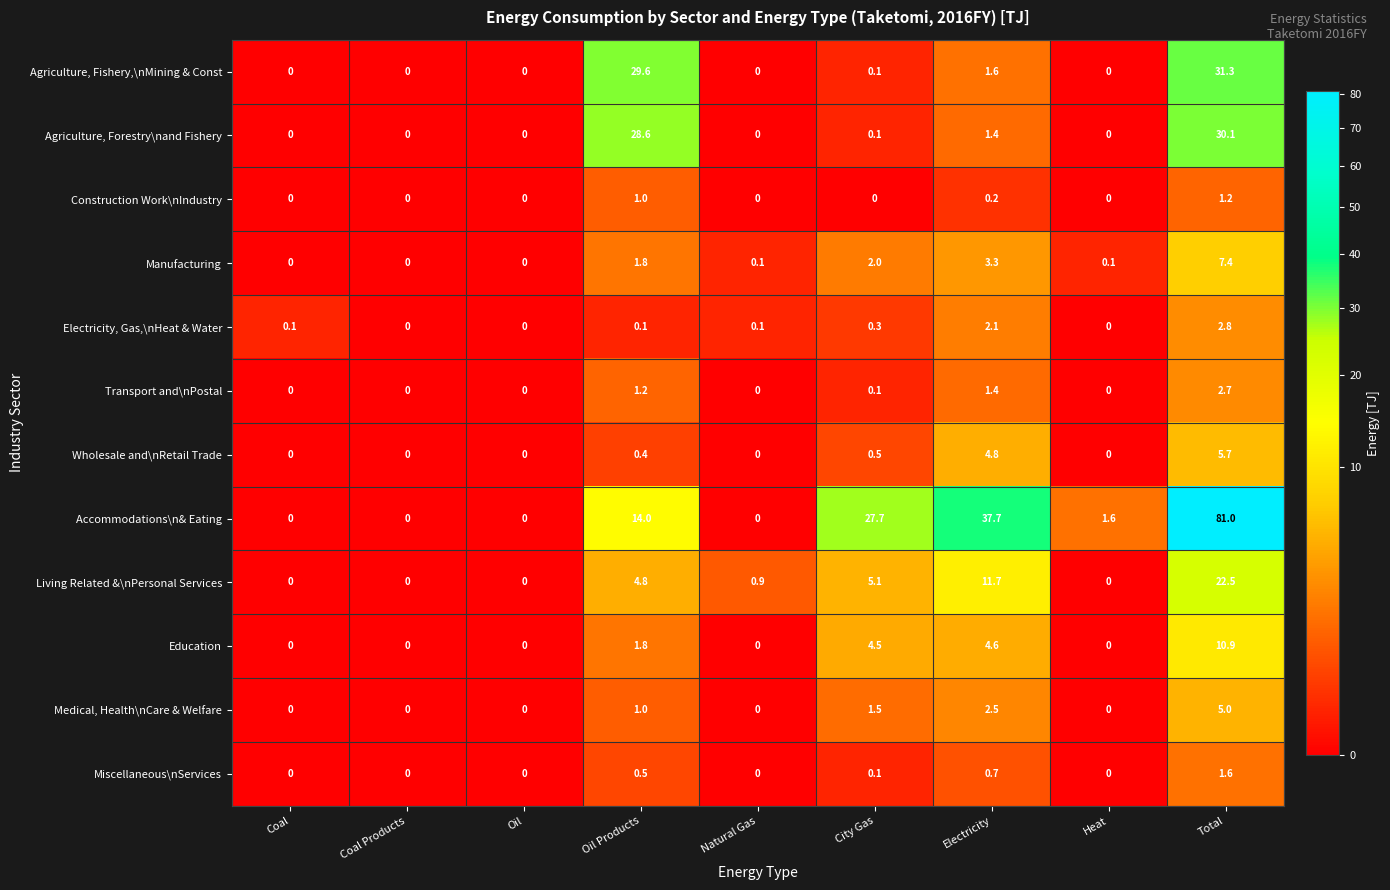

At which label does Agriculture, Forestry\nand Fishery reach its peak?

Total